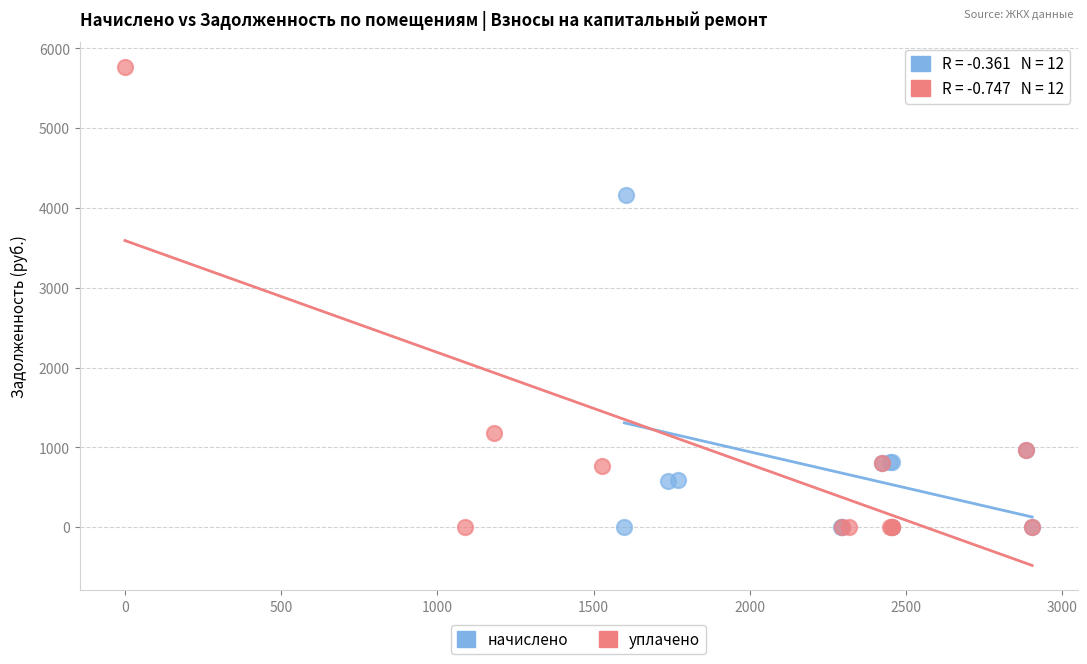

Which series contains the highest Y value?

уплачено